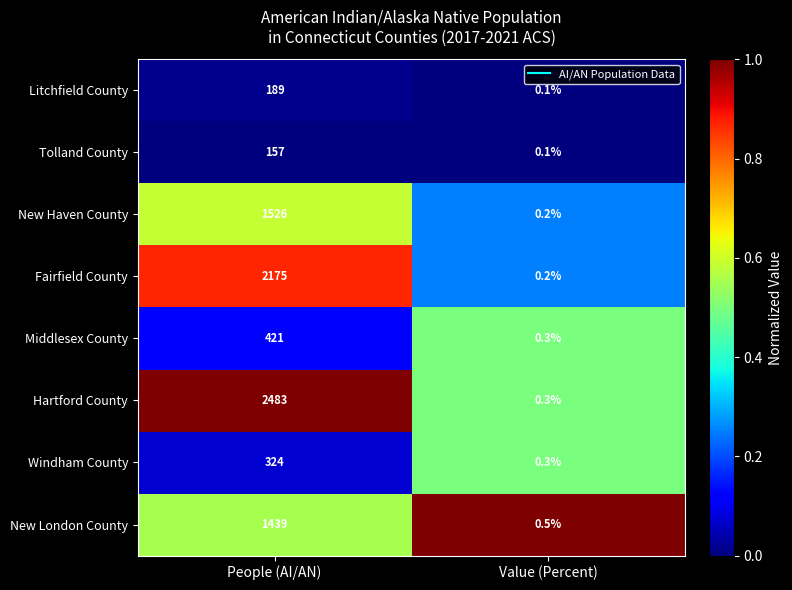

What is the difference between the highest and lowest values at People (AI/AN)?

2326.0